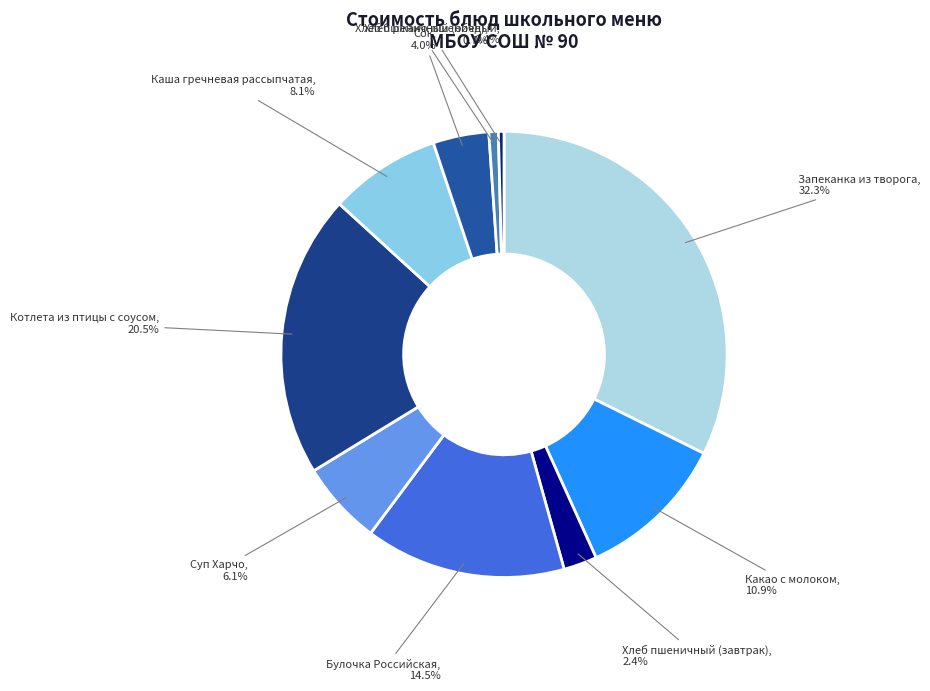

Which slice is the largest?

Запеканка из творога